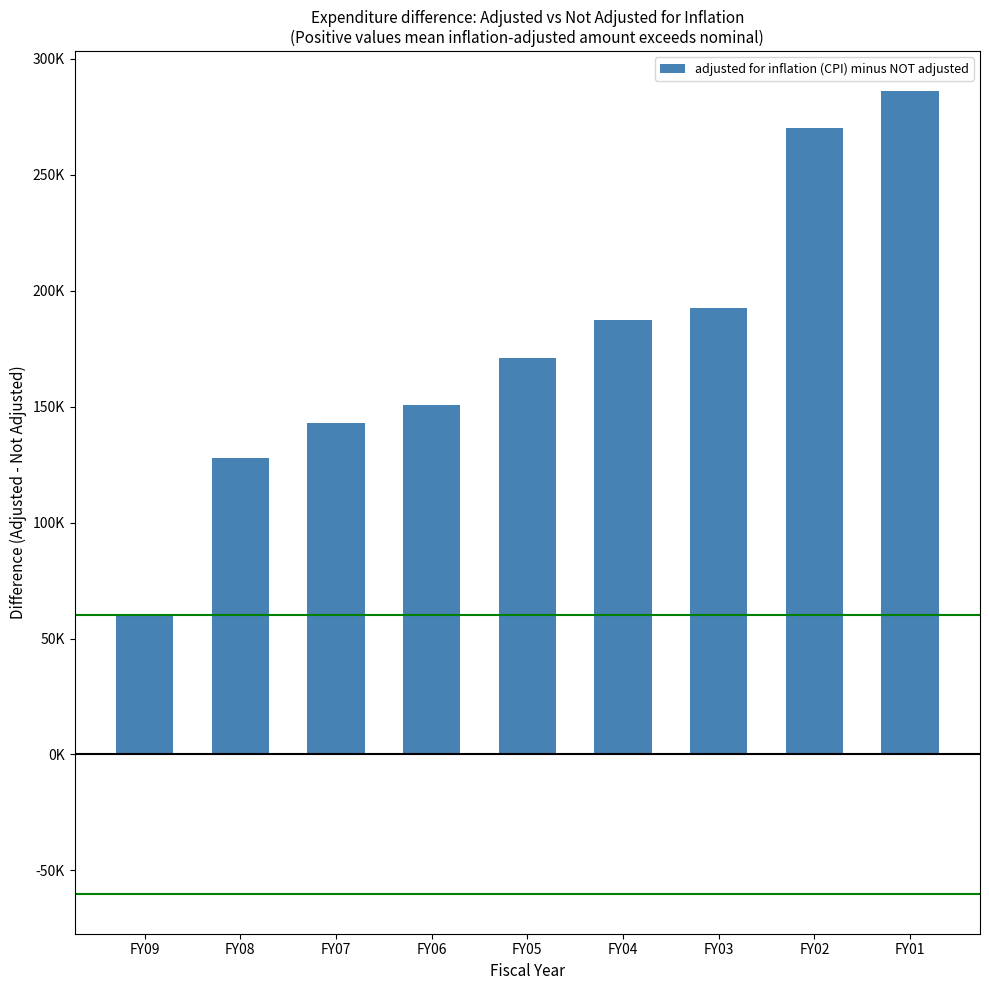

Where does the data first go above 171169?

FY04